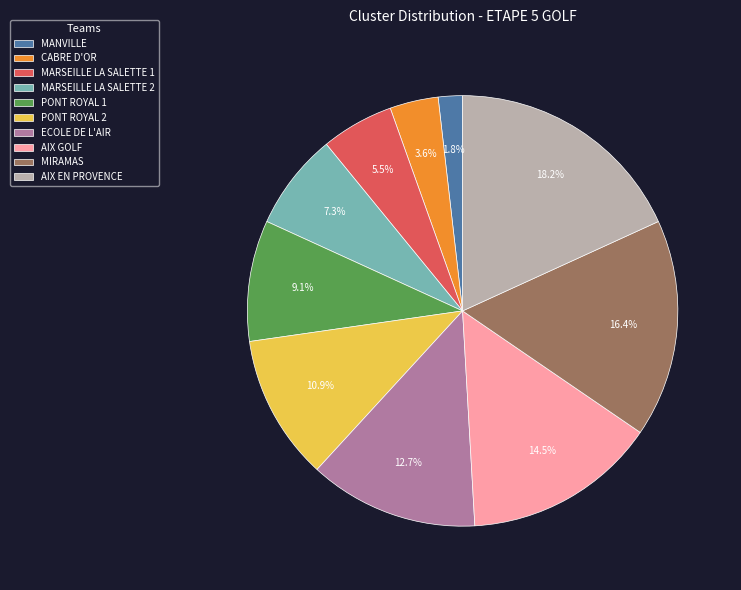

Combined, do ECOLE DE L'AIR and MARSEILLE LA SALETTE 2 account for over 50%?

No